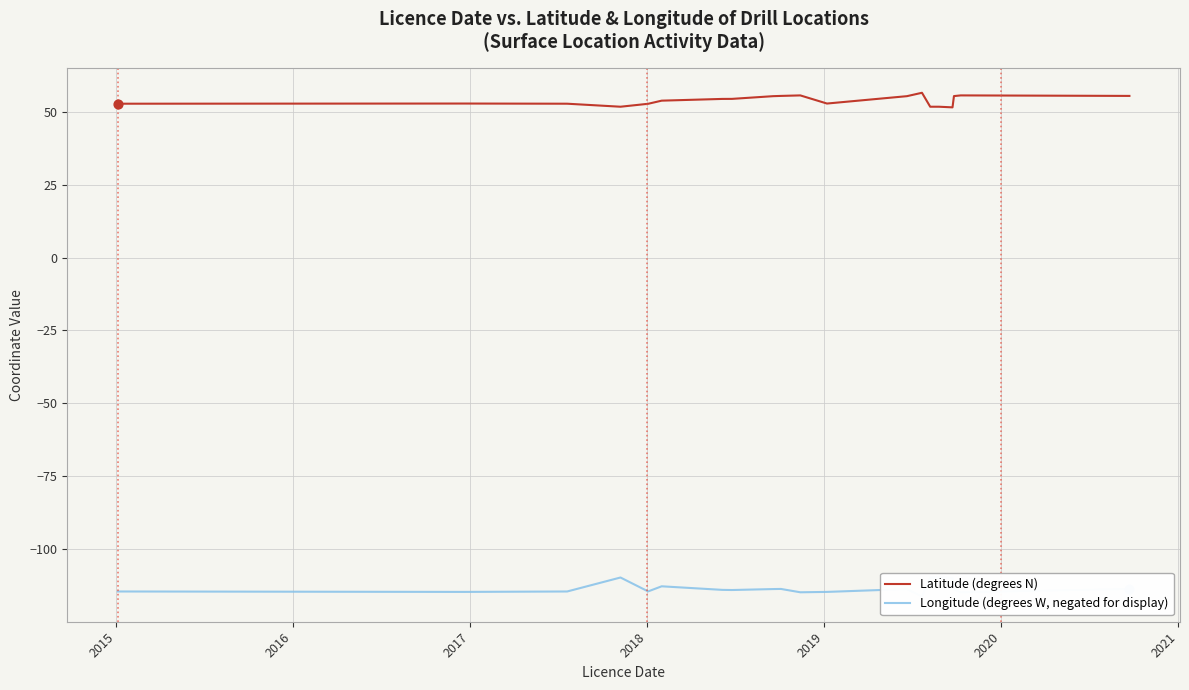

Which series reaches the minimum Y coordinate?

Longitude (degrees W, negated for display)